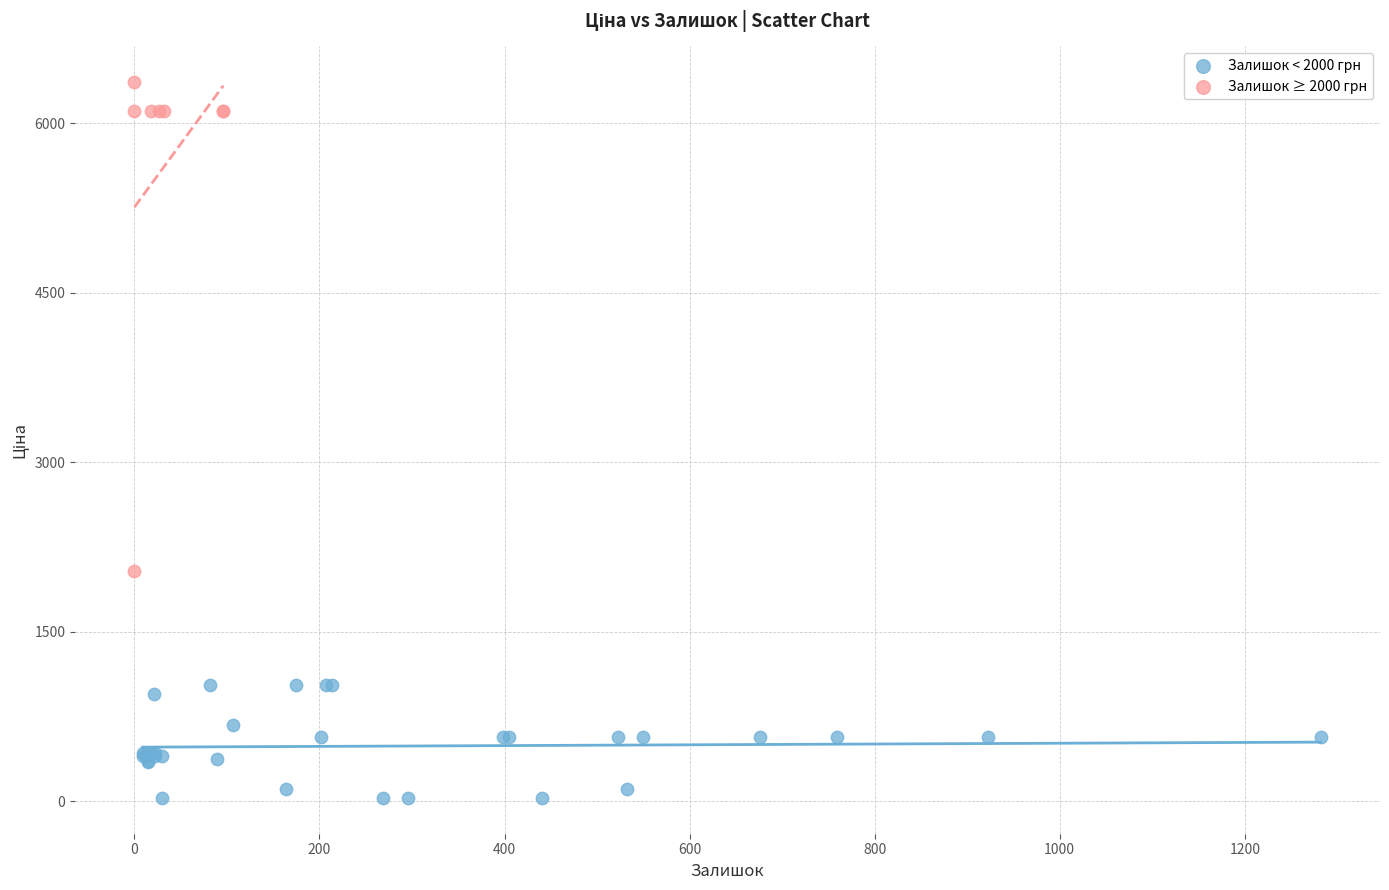

Which series contains the highest Y value?

Залишок ≥ 2000 грн